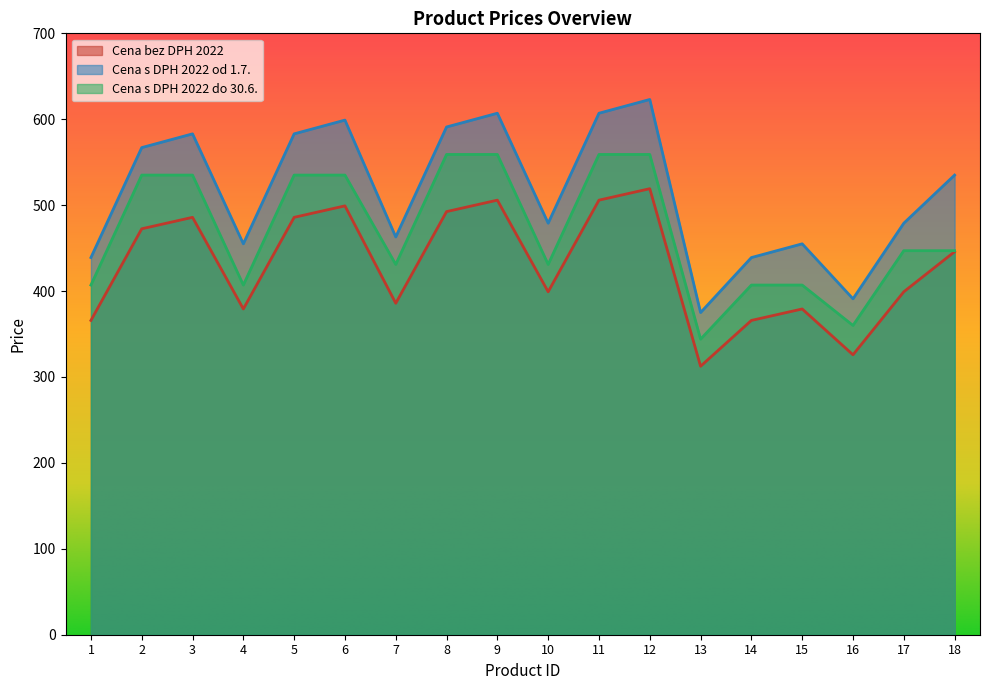

List the labels in order of Cena bez DPH 2022 value, largest first.

12, 9, 11, 6, 8, 3, 5, 2, 18, 10, 17, 7, 4, 15, 1, 14, 16, 13